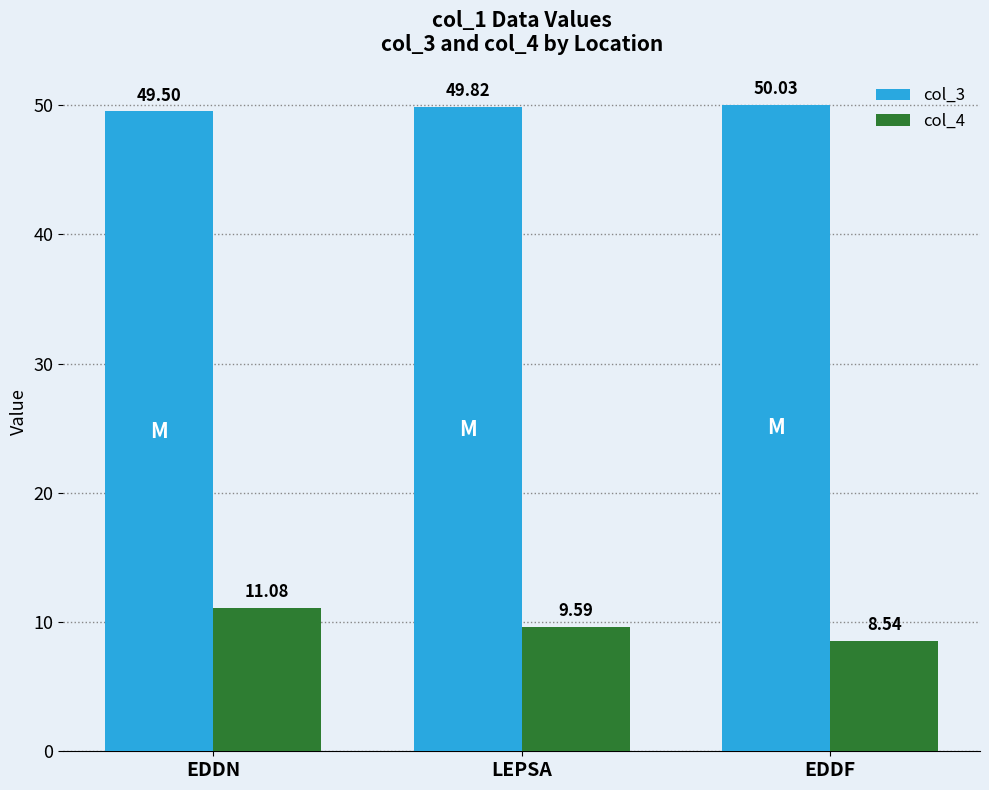

At EDDF, list the series in order from largest to smallest.

col_3, col_4